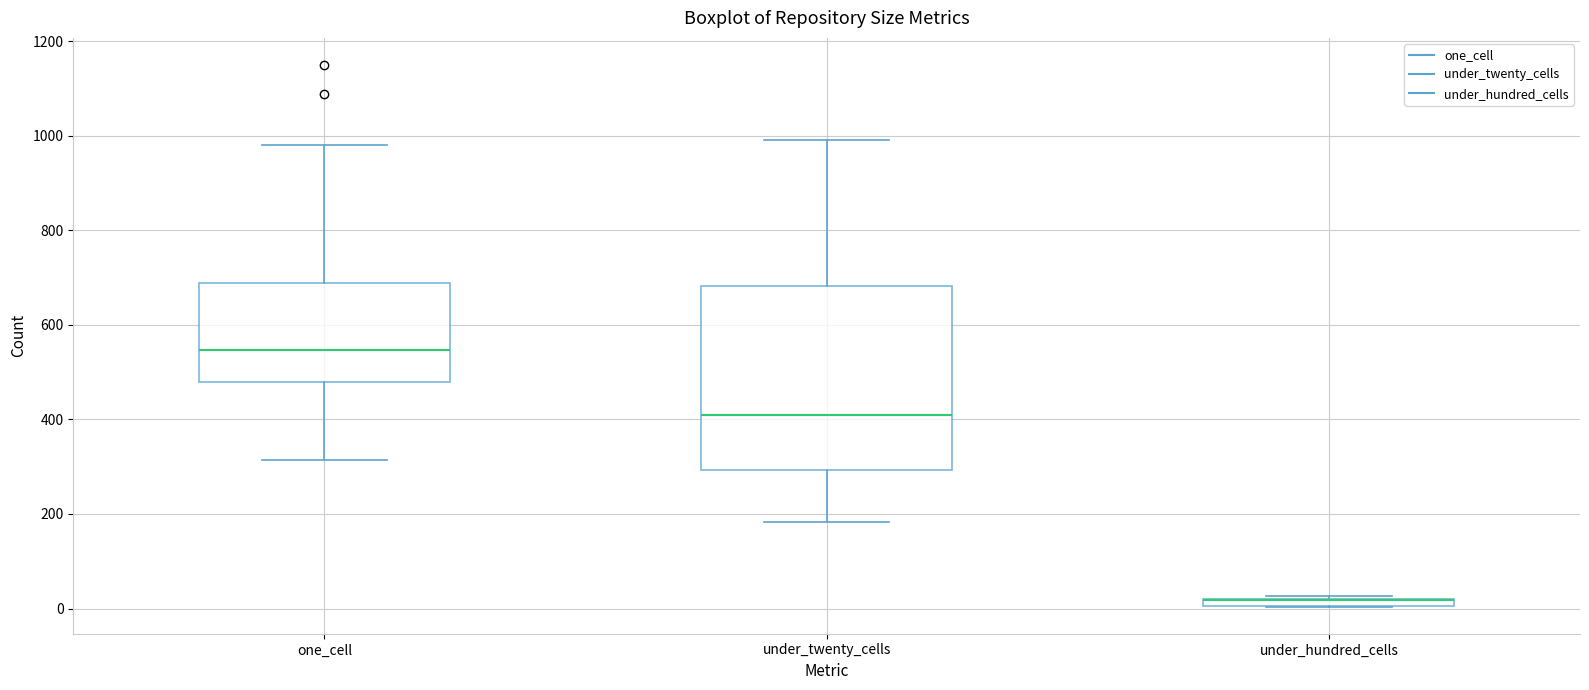

Where is the lower edge of the box for under_hundred_cells on the y-axis? The values are not printed on the chart, so give them approximately, as read against the axis.

0